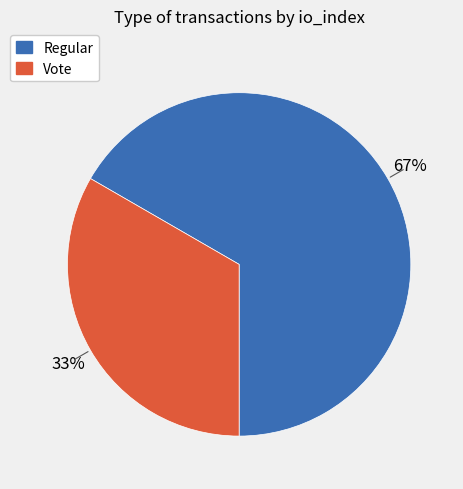

To the nearest percent, what portion does Vote represent?

33%